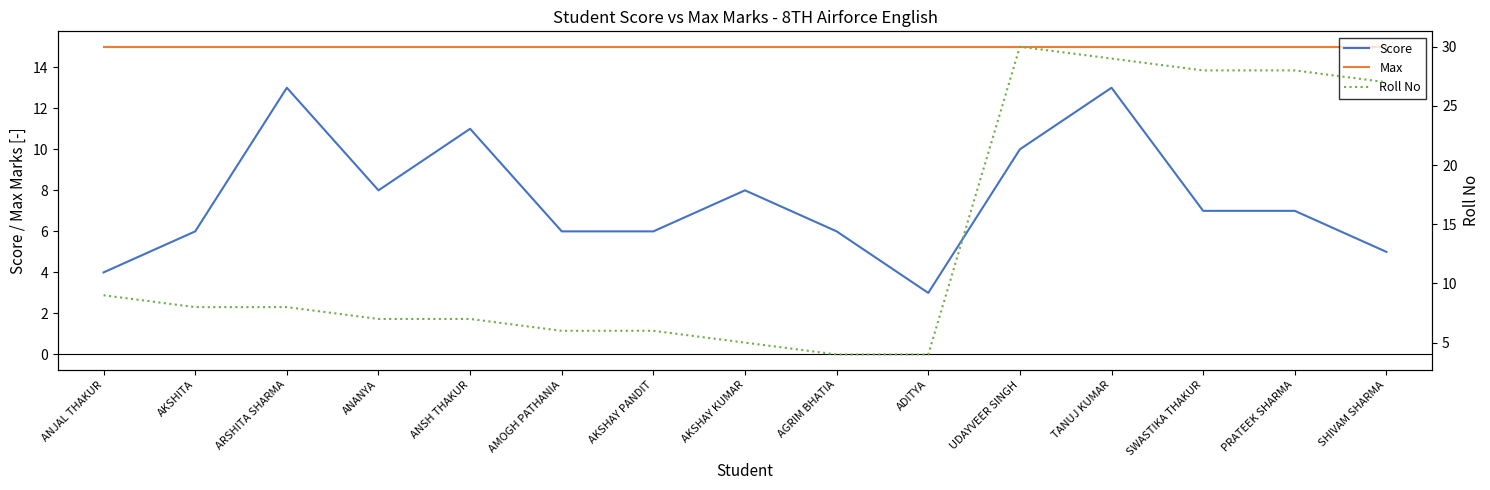

Which has a higher value, ARSHITA SHARMA or PRATEEK SHARMA?

ARSHITA SHARMA